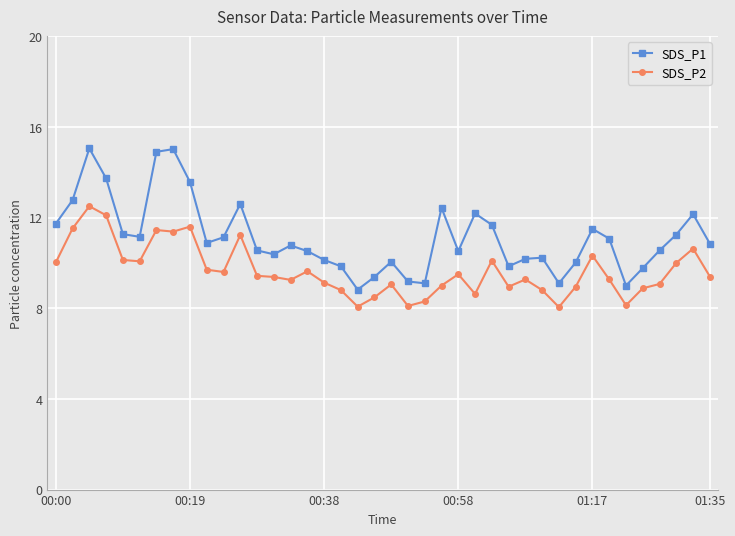

Rank the series by their maximum value, from lowest to highest.

SDS_P2, SDS_P1